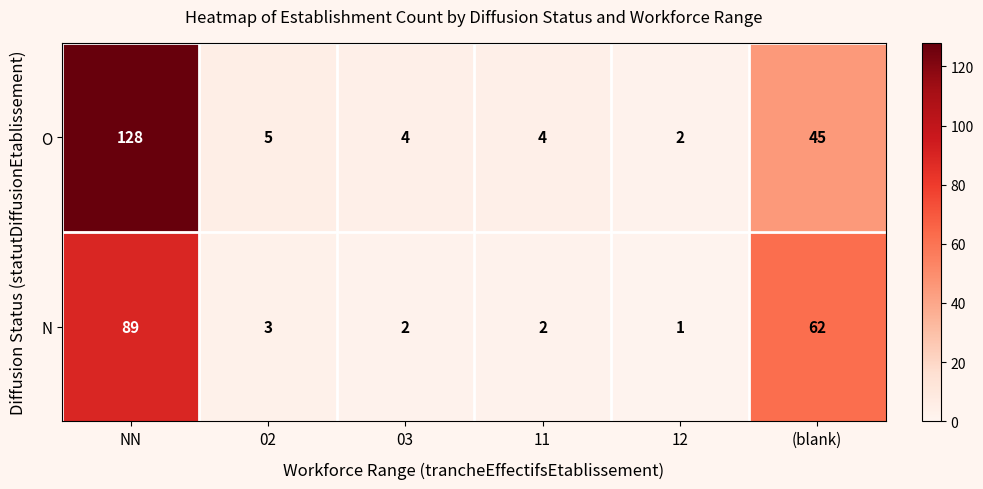

Reading left to right, transcribe all the data shown in this chart.

O: 128	5	4	4	2	45
N: 89	3	2	2	1	62